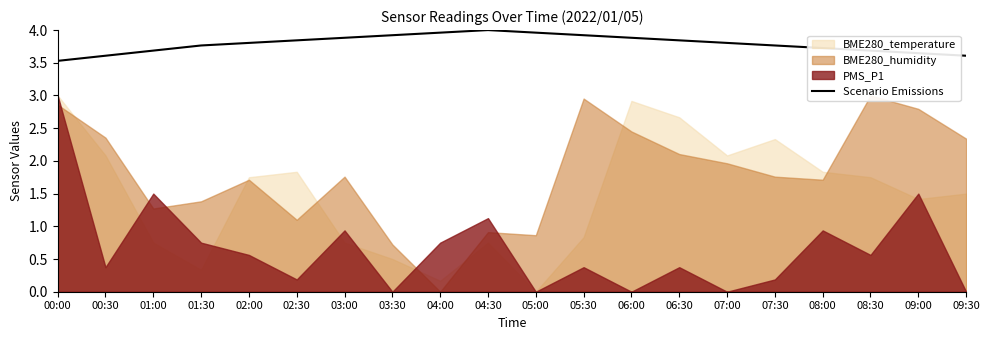

Where is the first local maximum?

04:30